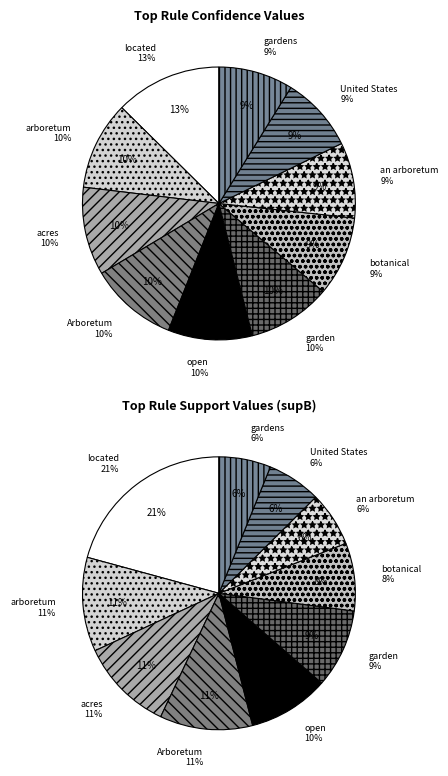

To the nearest percent, what portion does United States represent?

9%